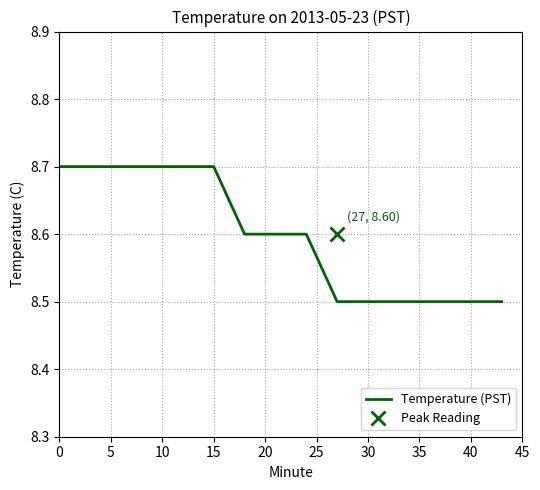

What is the highest value of the Temperature (PST) series?

8.7